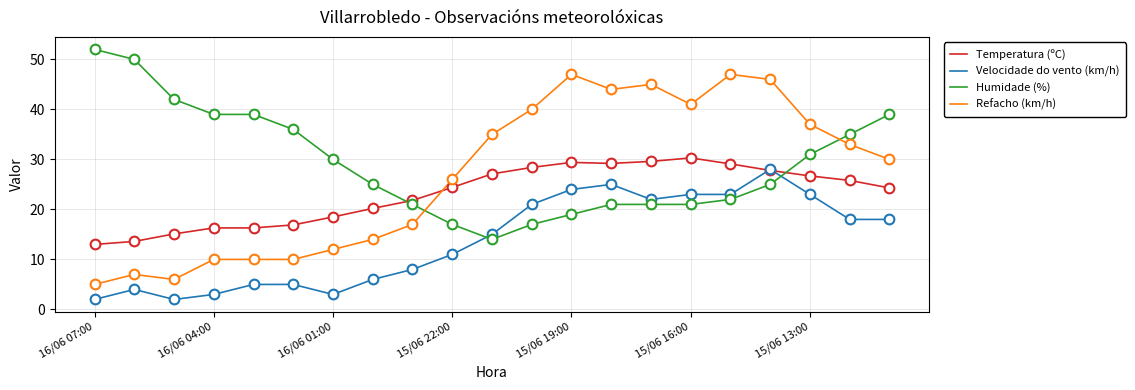

Which series has the largest total across all categories?

Humidade (%)